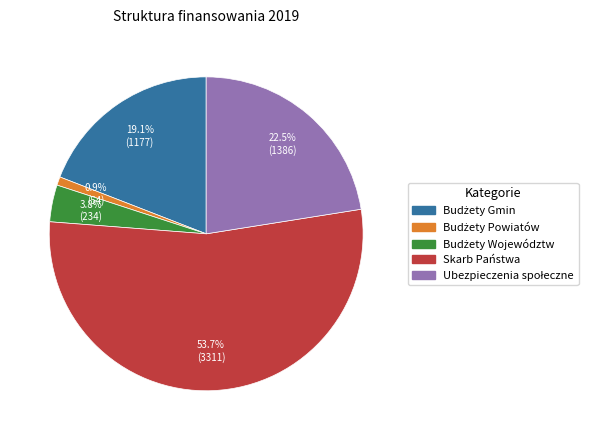

Which category has the biggest portion of the pie?

Skarb Państwa